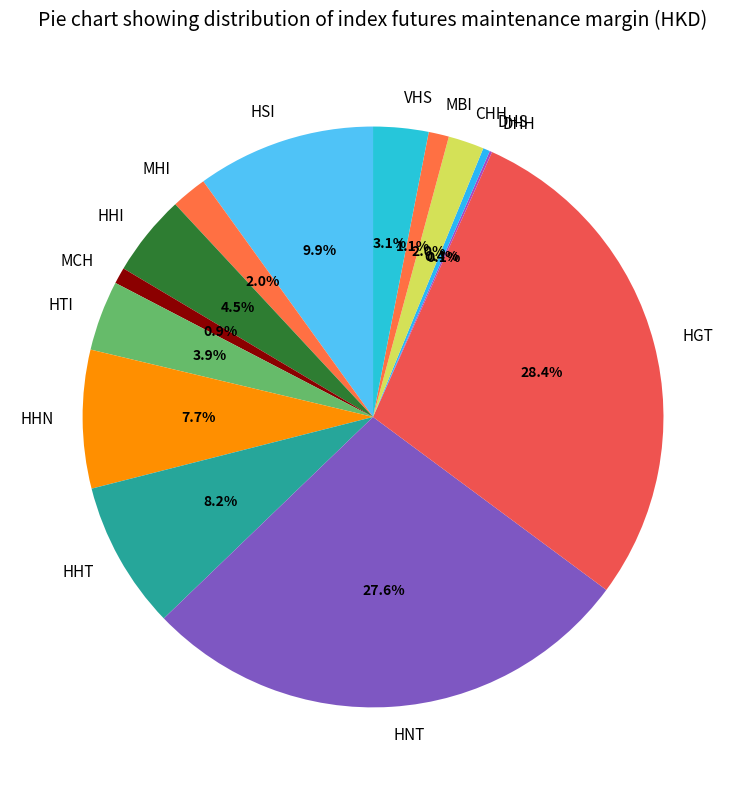

What percentage is NOT represented by MCH?

99.1%